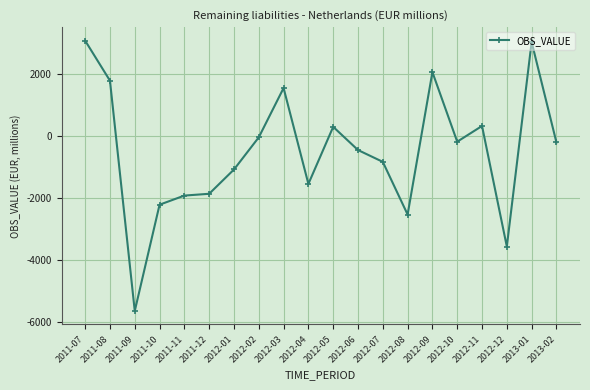

Approximately how many times larger is the value at 2013-01 compared to 2011-07?

1.0